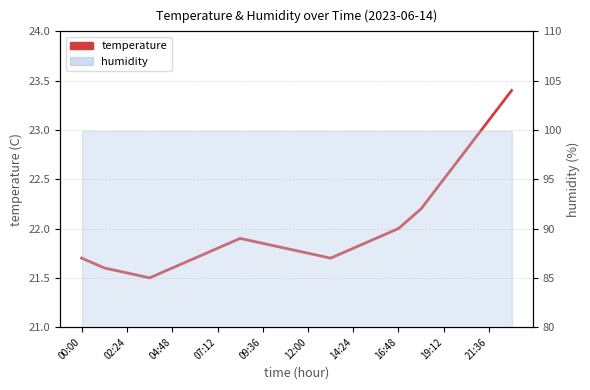

What is the change in value from 04:48 to 13?

+0.3